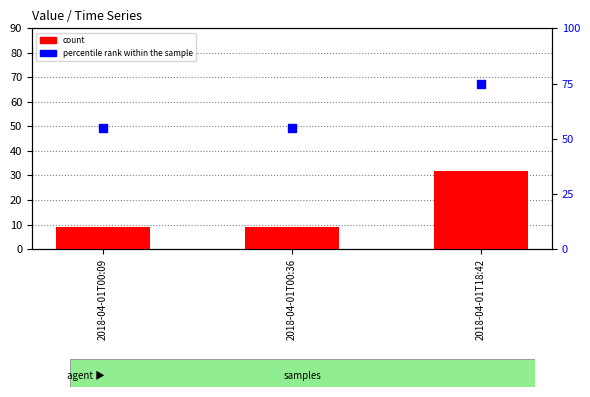

What are all the series names shown in the legend?

count, percentile rank within the sample